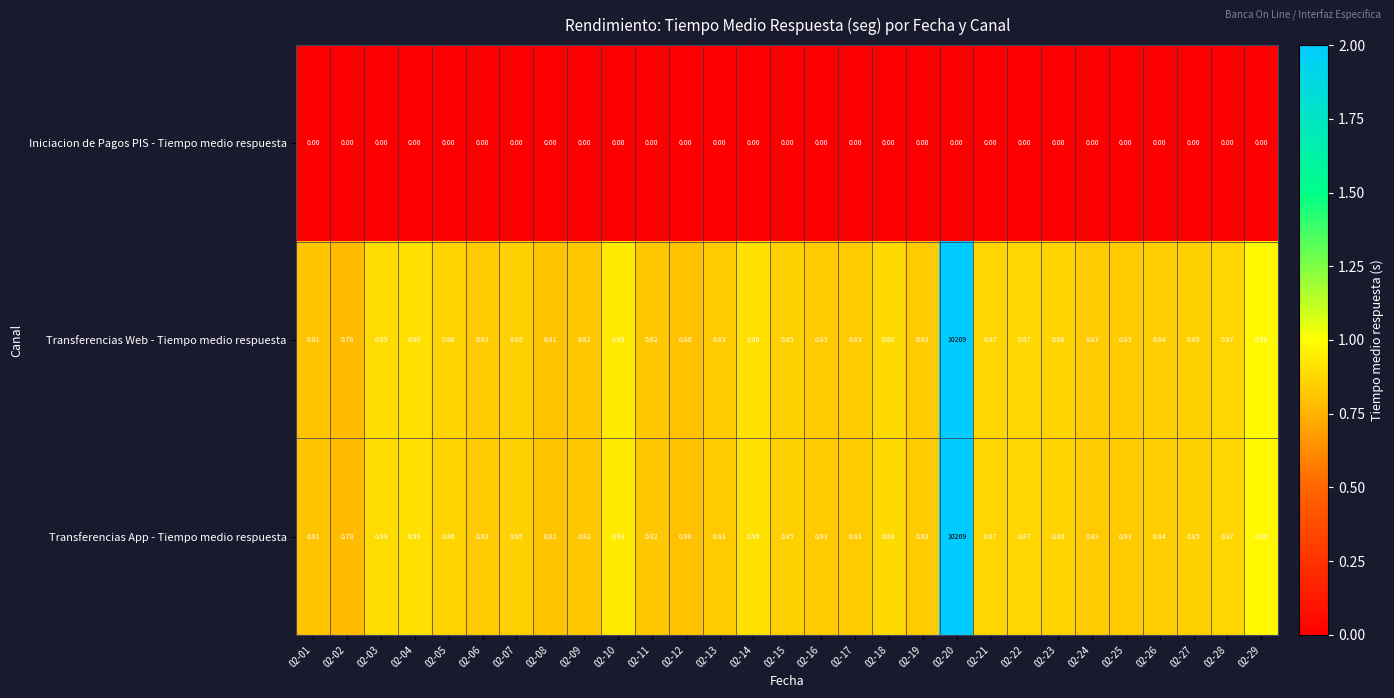

Is the value of Iniciacion de Pagos PIS - Tiempo medio respuesta at 02-07 greater than the value of Transferencias App - Tiempo medio respuesta at 02-12?

No